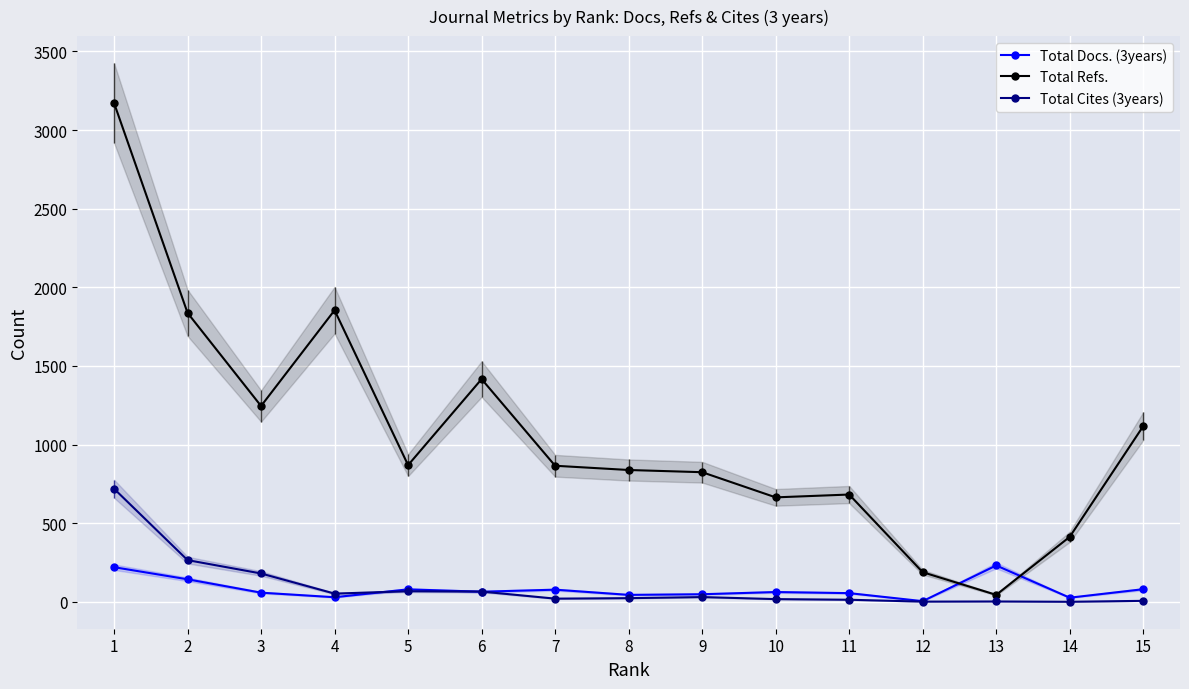

True or false: Total Cites (3years) and Total Refs. intersect in this chart.

False